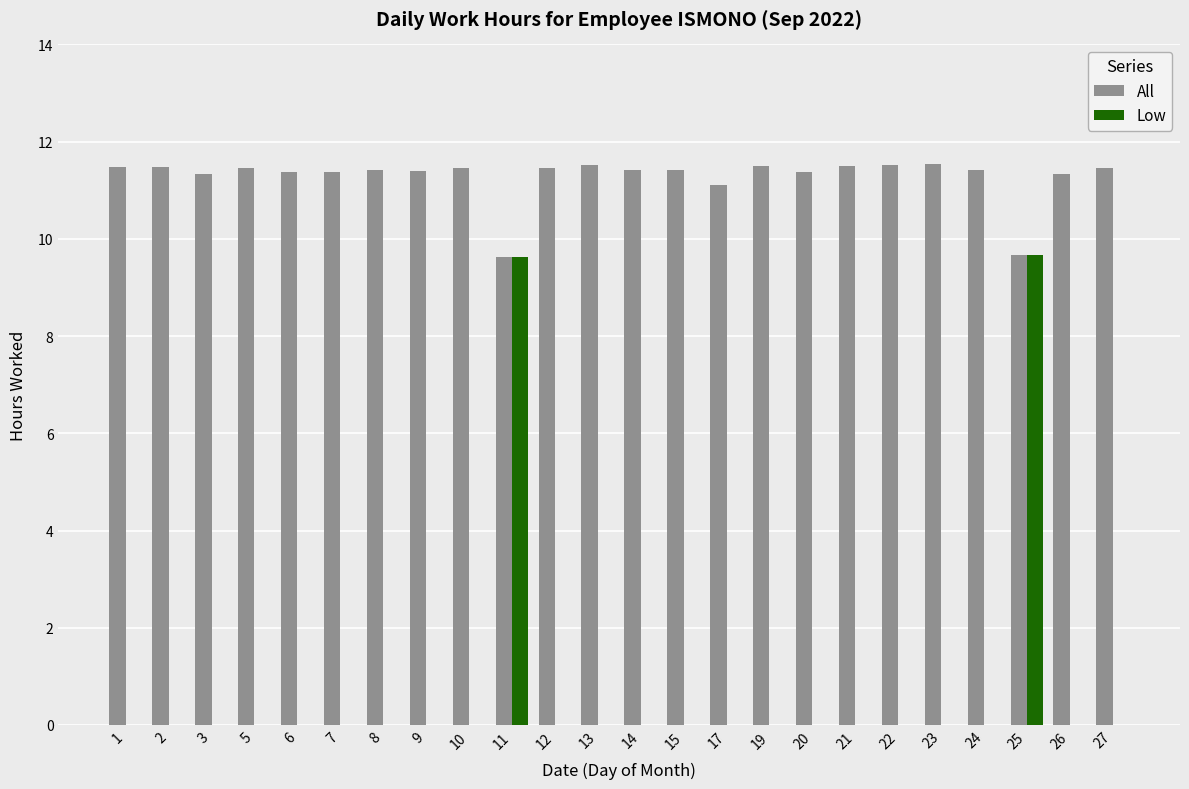

What is the maximum value for Low?

9.7